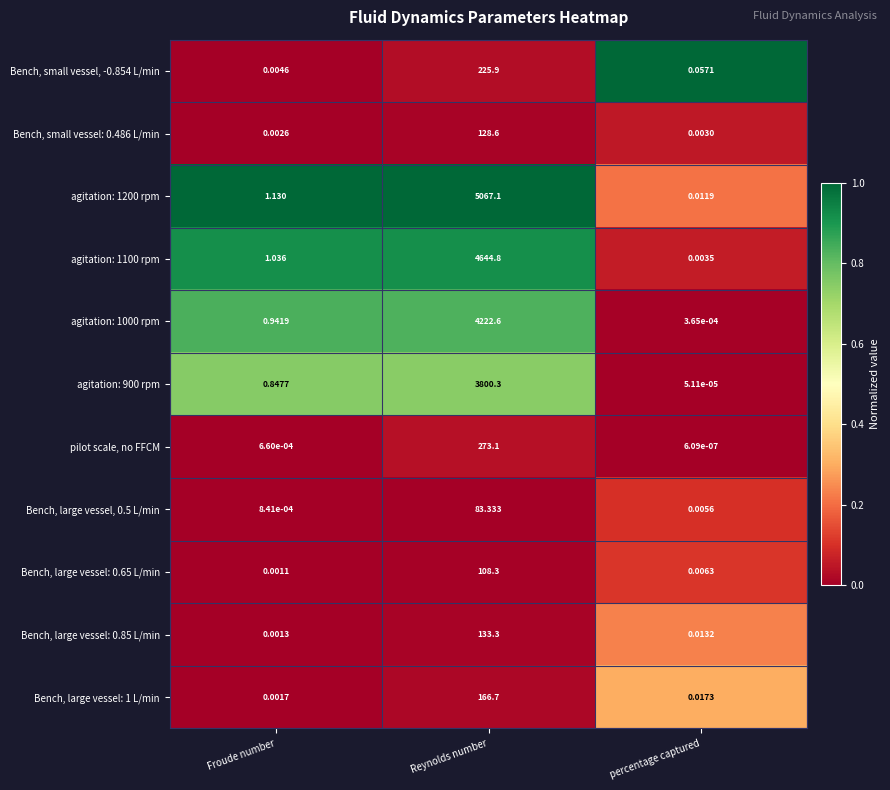

At which category does the chart reach its minimum across all series?

percentage captured